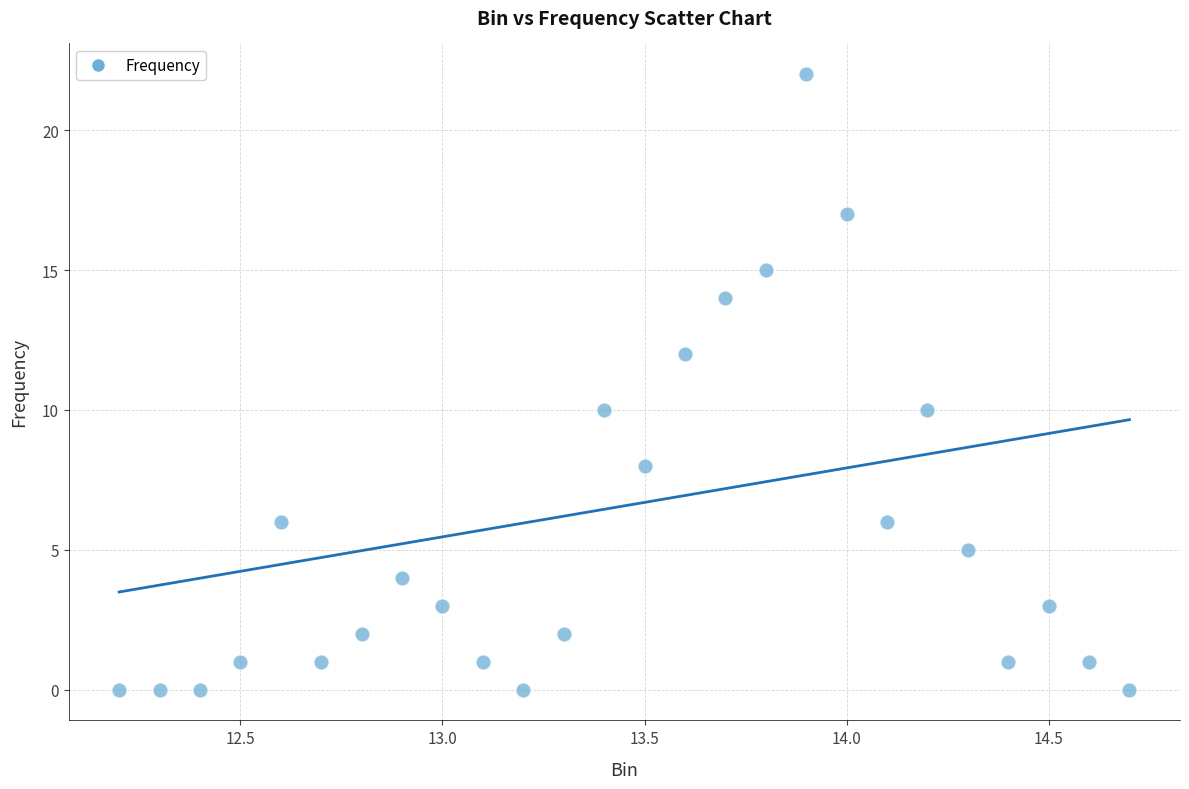

What is the range of Y values (max minus min)?

22